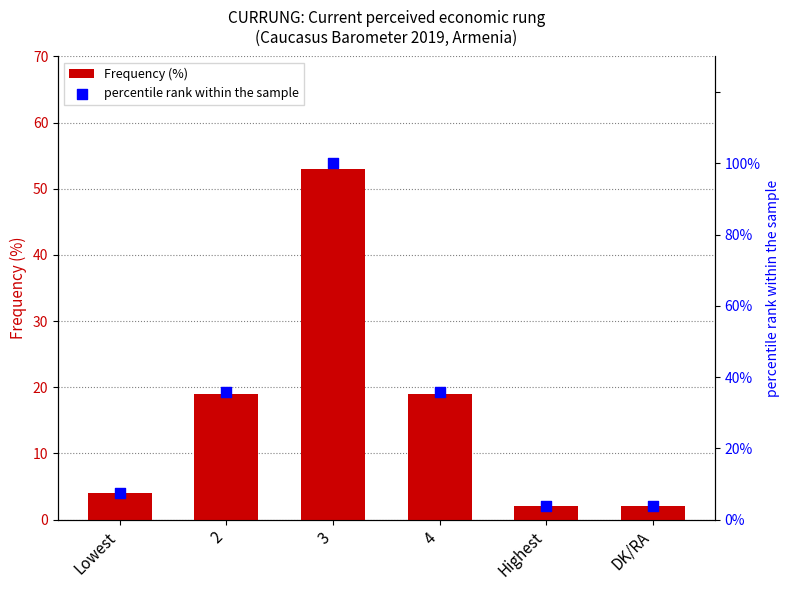

At which category is the sum across all series the highest?

3